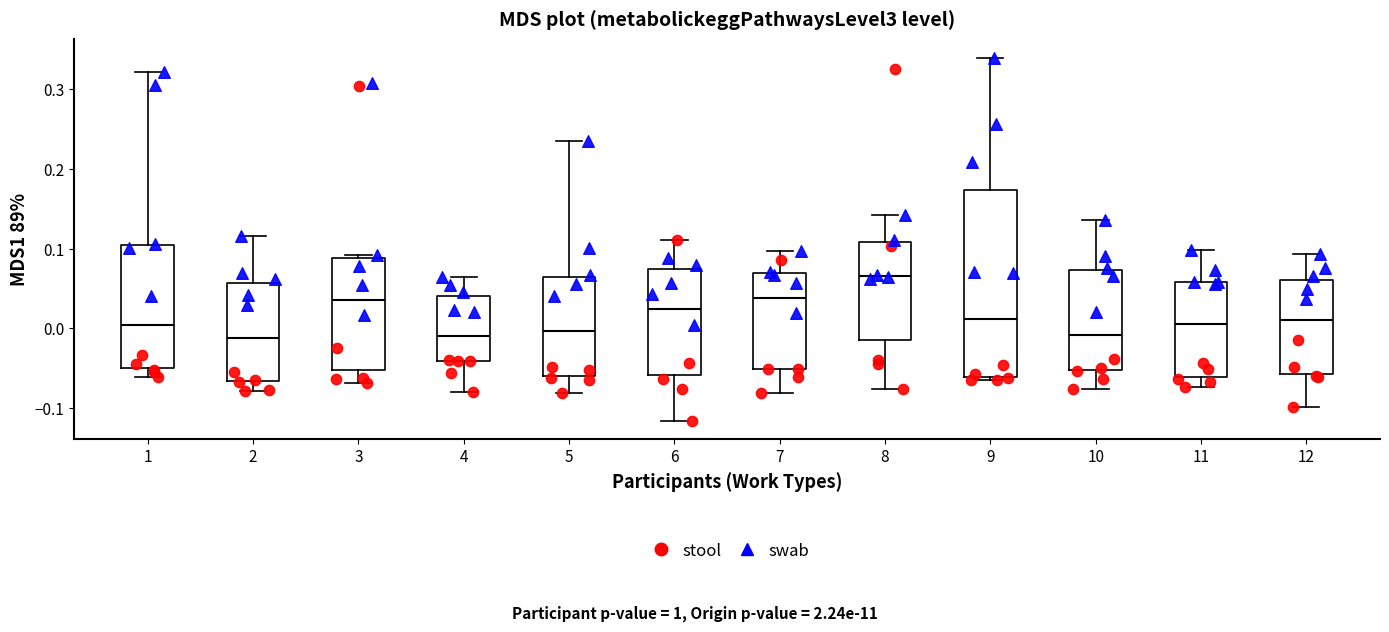

Comparing the boxes themselves (not the whiskers), which one is the tallest?

9